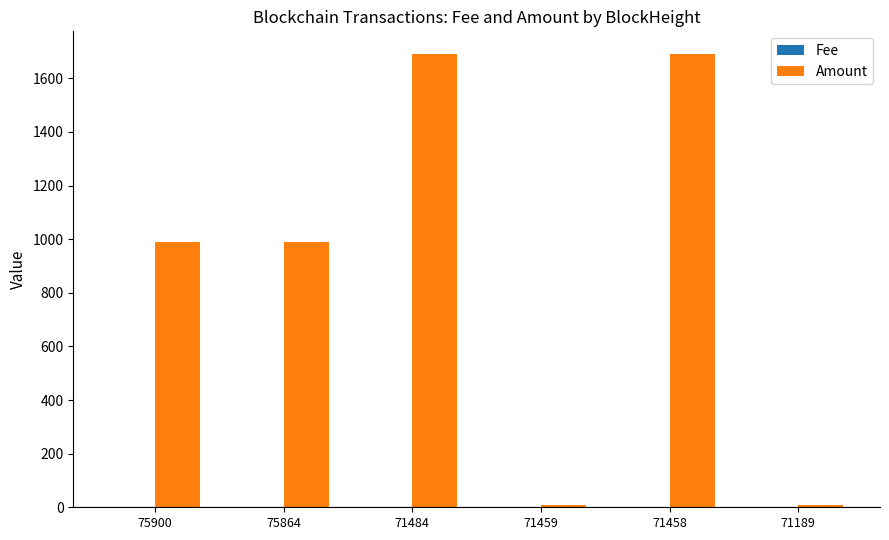

What is the maximum value for Amount?

1690.5